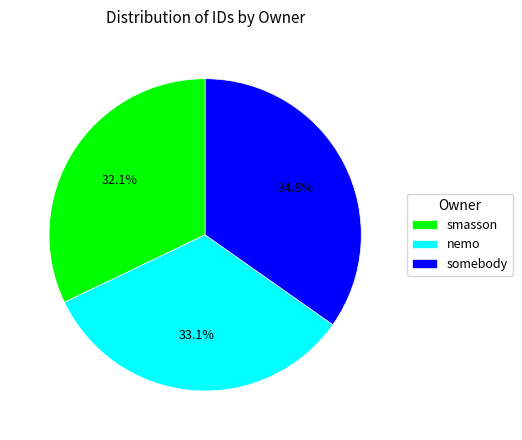

To the nearest percent, what is the difference between the largest and smallest slice percentages?

3%